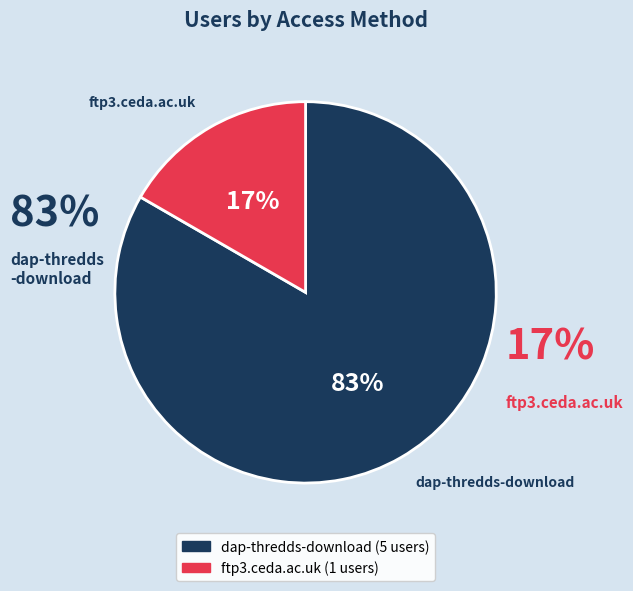

How many slices are in this pie chart?

2